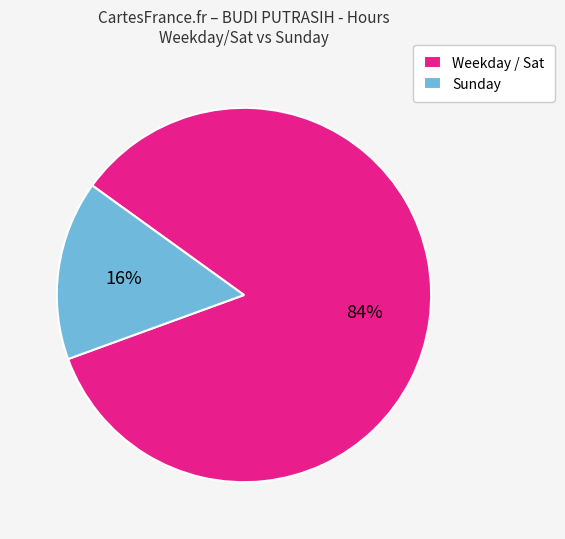

How many slices are in this pie chart?

2